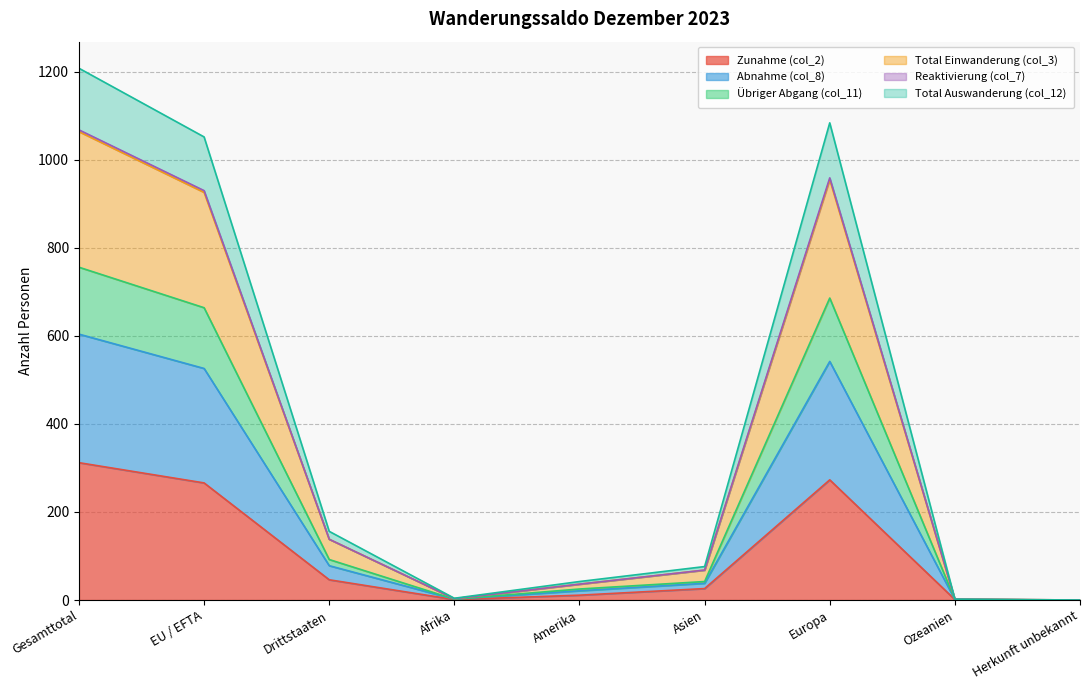

Which category has the highest value in the Zunahme (col_2) series?

Gesamttotal